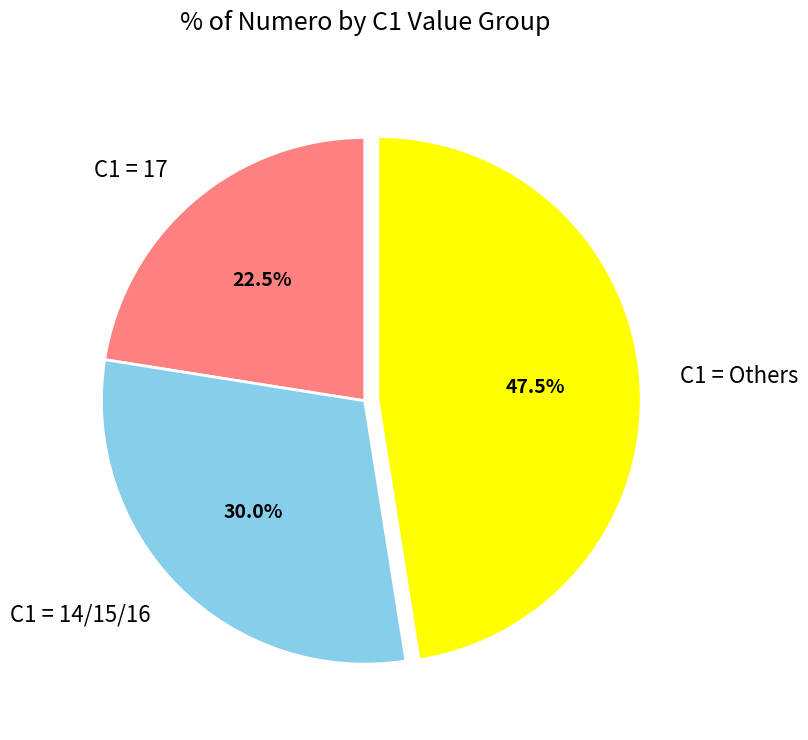

Does any single category account for the majority?

No